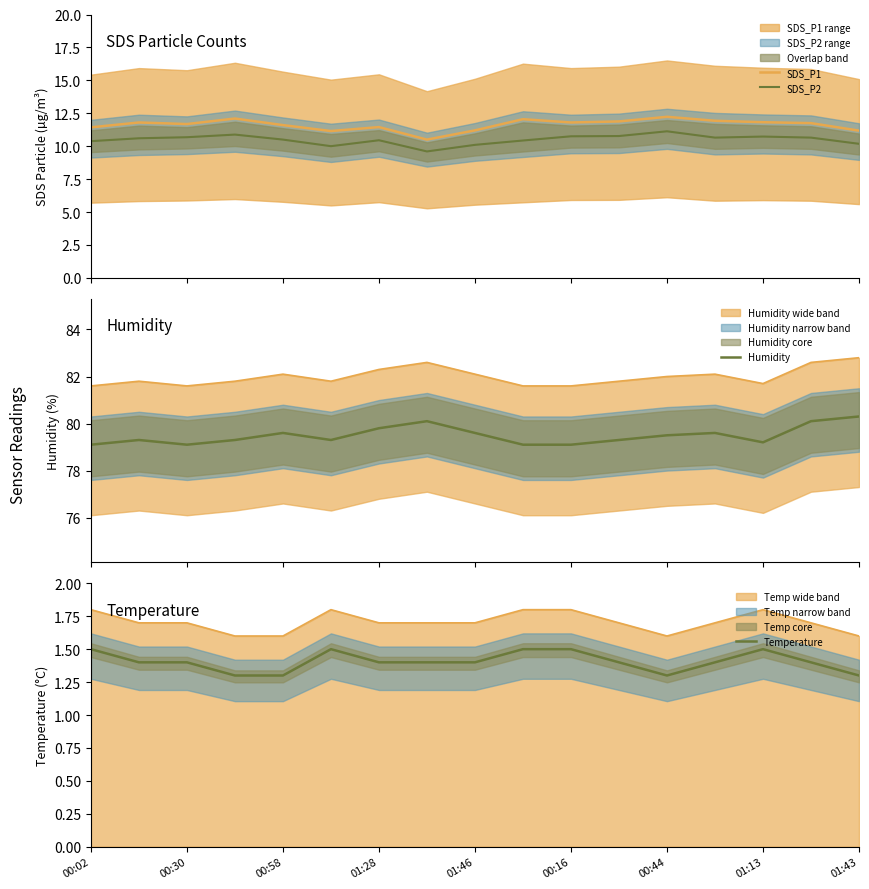

What is the lowest value of the Humidity series?

79.1